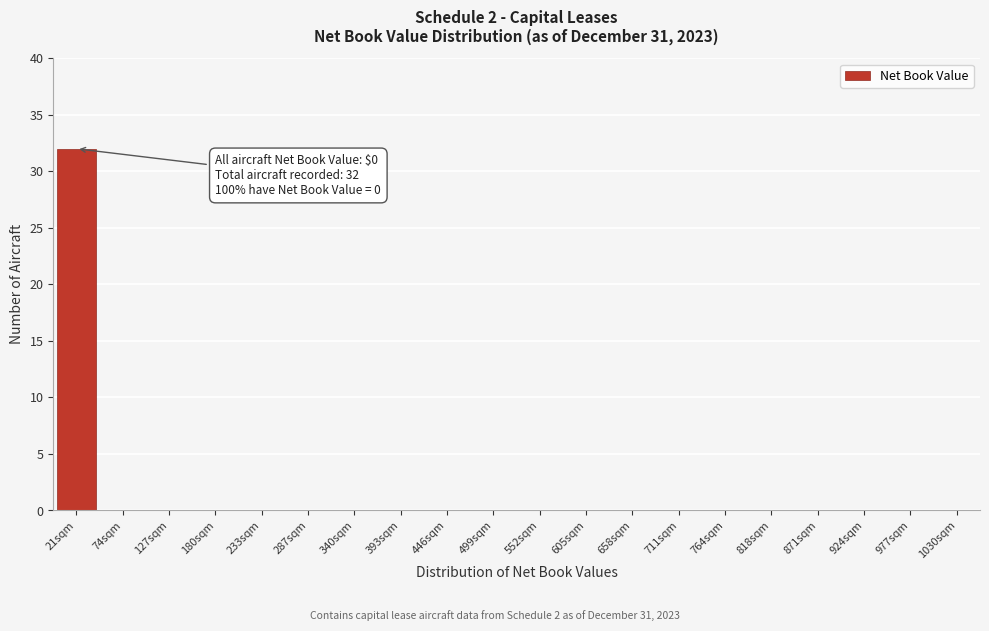

Reading left to right, transcribe all the data shown in this chart.

21sqm=32	74sqm=0	127sqm=0	180sqm=0	233sqm=0	287sqm=0	340sqm=0	393sqm=0	446sqm=0	499sqm=0	552sqm=0	605sqm=0	658sqm=0	711sqm=0	764sqm=0	818sqm=0	871sqm=0	924sqm=0	977sqm=0	1030sqm=0